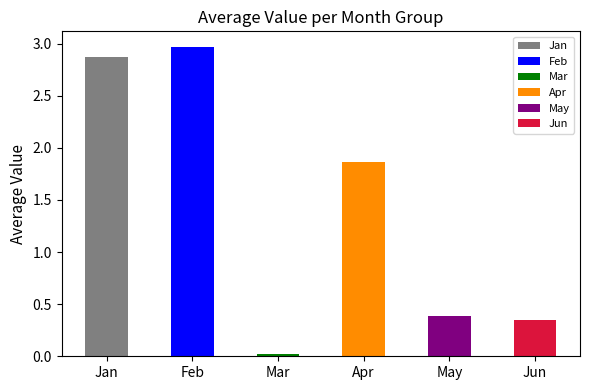

What is the change in value from Apr to May?

-1.5